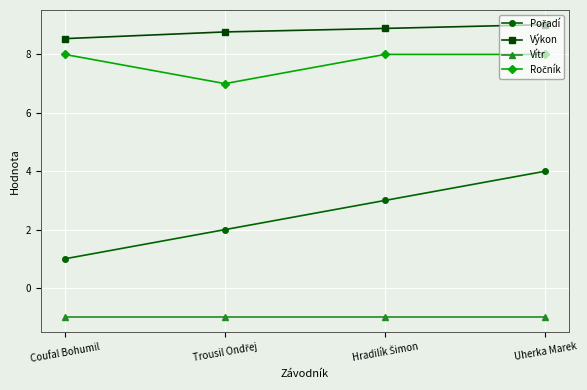

What is the label of the 1st point from the right?

Uherka Marek